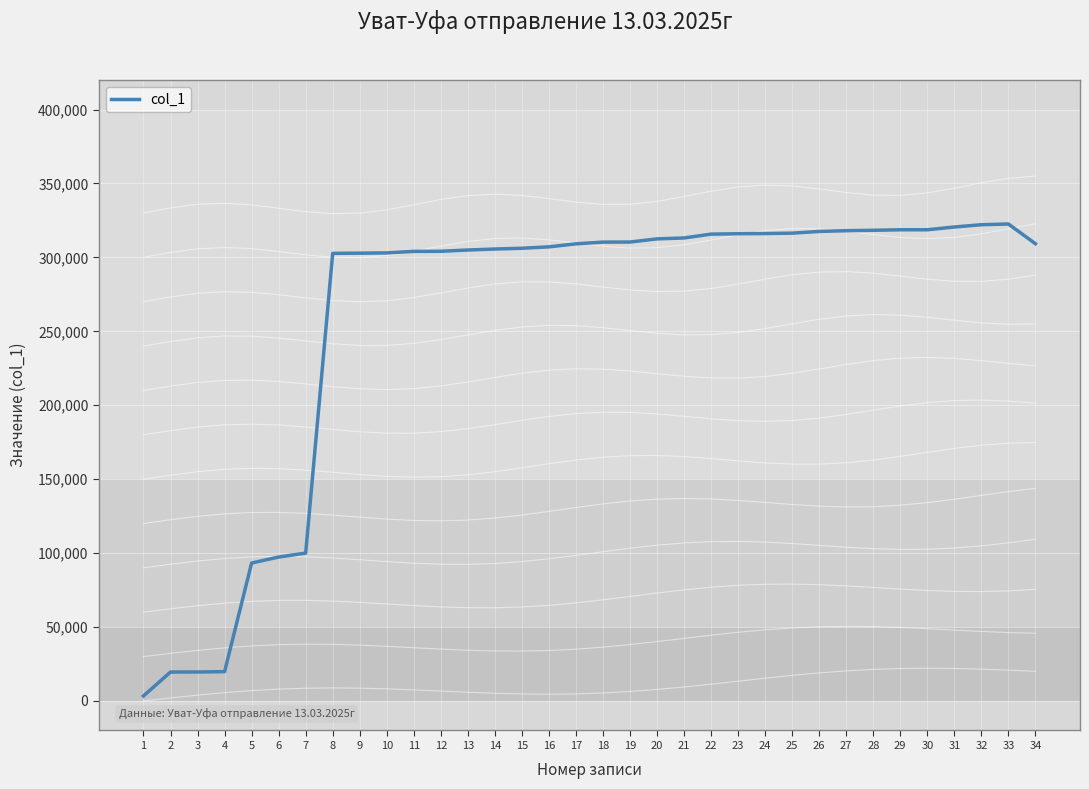

Rank the categories by value from highest to lowest.

33, 32, 31, 30, 29, 28, 27, 26, 25, 24, 23, 22, 21, 20, 19, 18, 34, 17, 16, 15, 14, 13, 12, 11, 10, 9, 8, 7, 6, 5, 4, 3, 2, 1